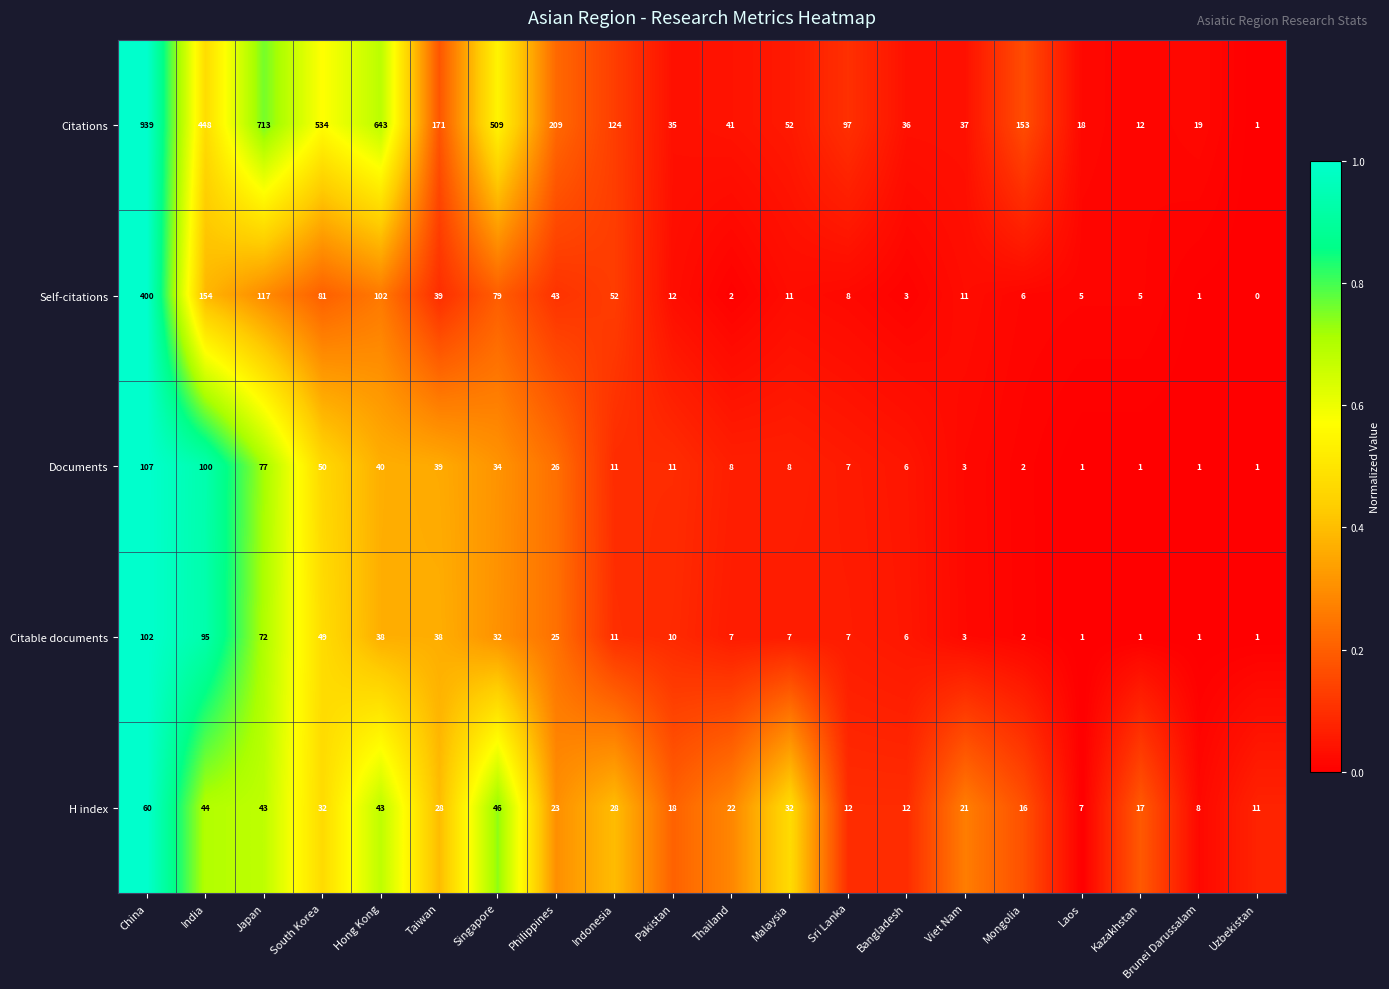

Rank the series at Hong Kong from highest to lowest value.

Citations, Self-citations, H index, Documents, Citable documents